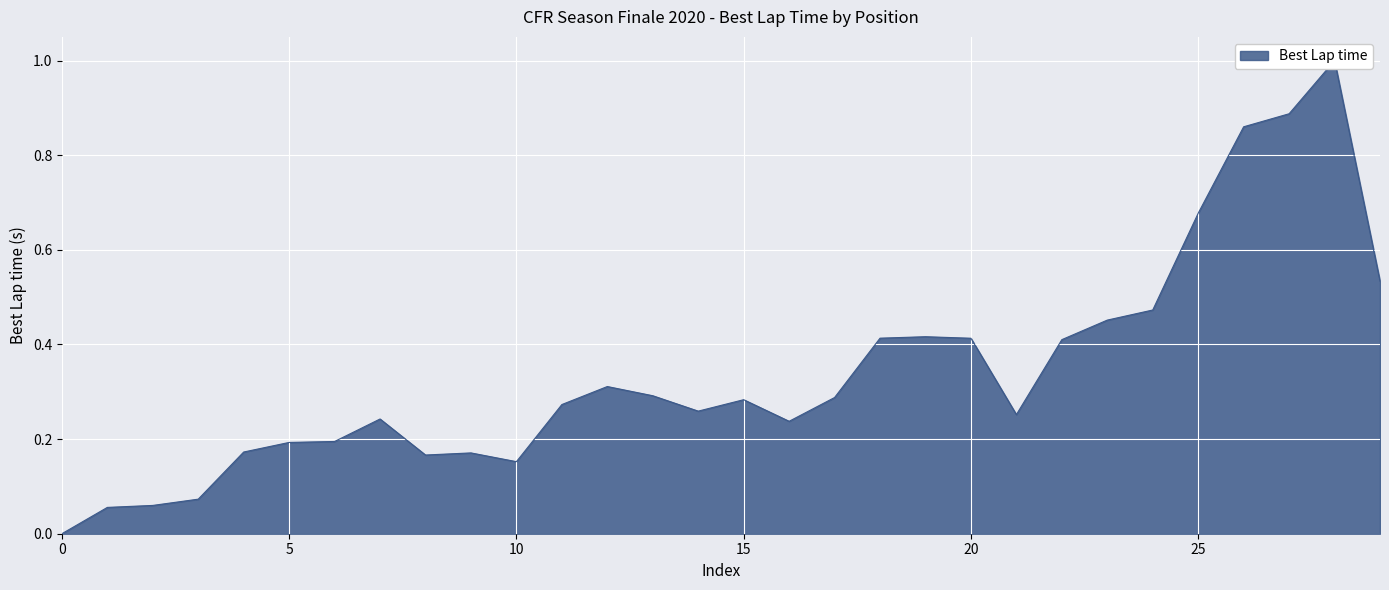

What is the label of the 23rd point from the right?

Earl Hart